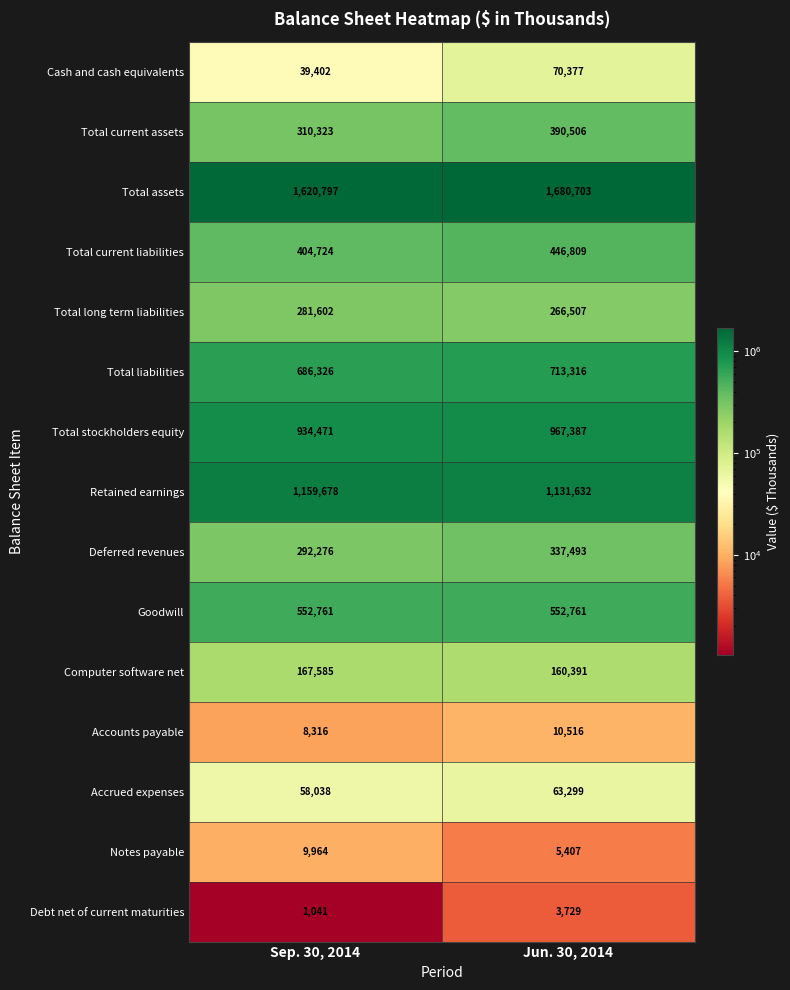

Which series has the widest spread of values?

Total current assets